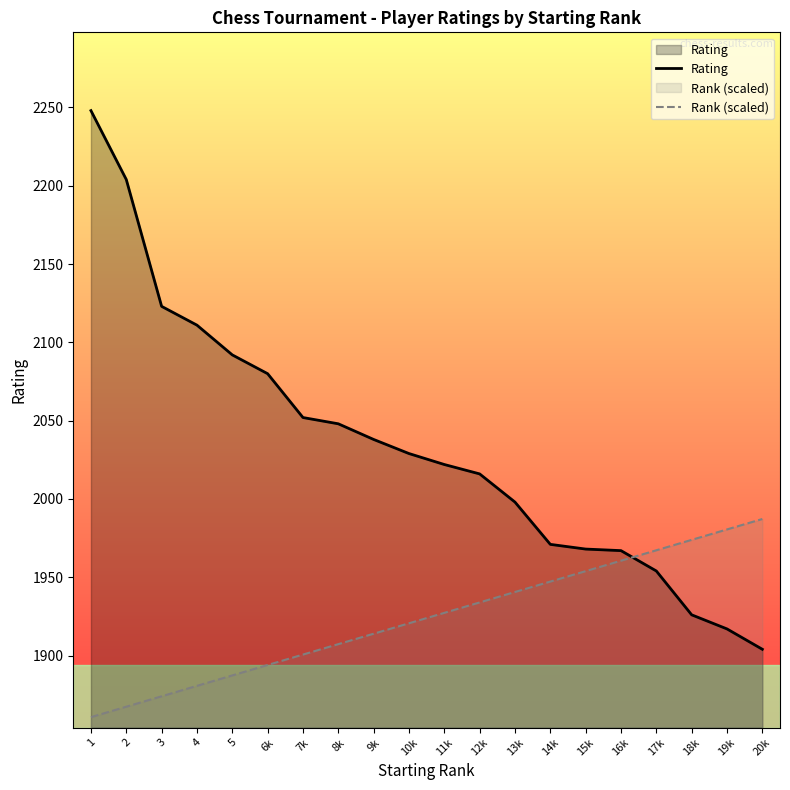

What position from the left is 19k?

19